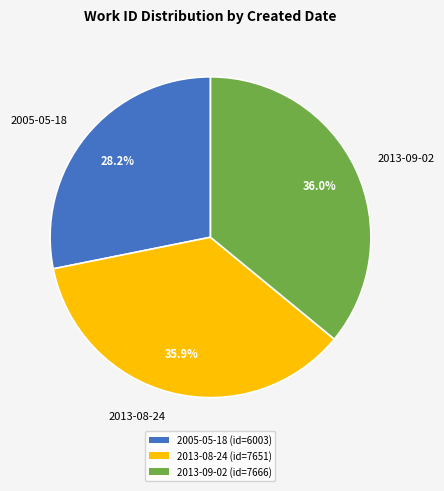

Do 2013-09-02 and 2005-05-18 together represent more than half of the pie?

Yes